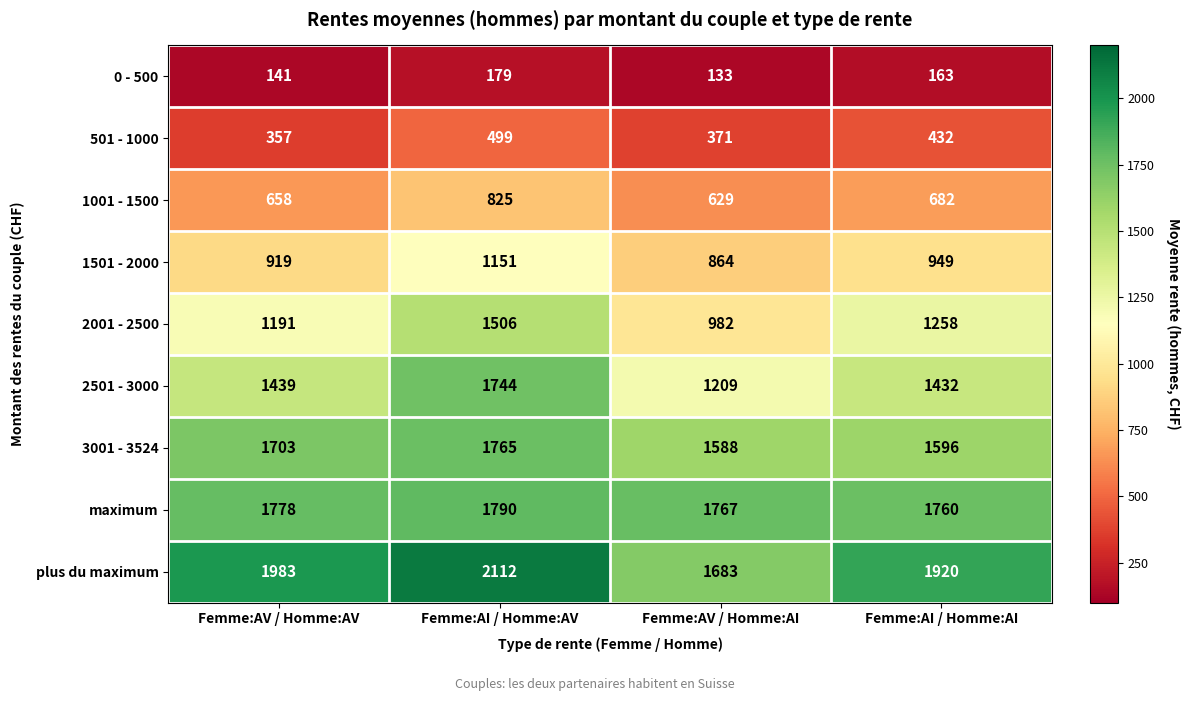

Between Femme:AI / Homme:AV and Femme:AI / Homme:AI, which series saw the biggest shift?

2501 - 3000